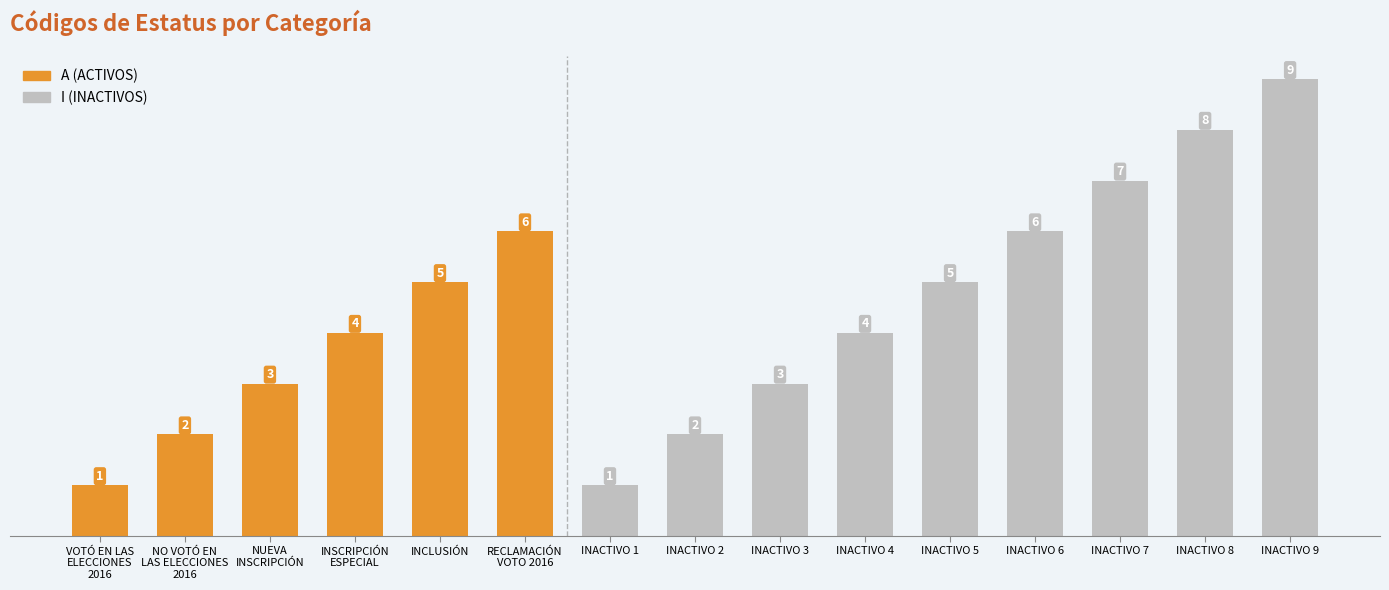

Reading left to right, extract all data points from this chart.

VOTÓ EN LAS
ELECCIONES
2016=1	NO VOTÓ EN
LAS ELECCIONES
2016=2	NUEVA
INSCRIPCIÓN=3	INSCRIPCIÓN
ESPECIAL=4	INCLUSIÓN=5	RECLAMACIÓN
VOTO 2016=6	INACTIVO 1=1	INACTIVO 2=2	INACTIVO 3=3	INACTIVO 4=4	INACTIVO 5=5	INACTIVO 6=6	INACTIVO 7=7	INACTIVO 8=8	INACTIVO 9=9